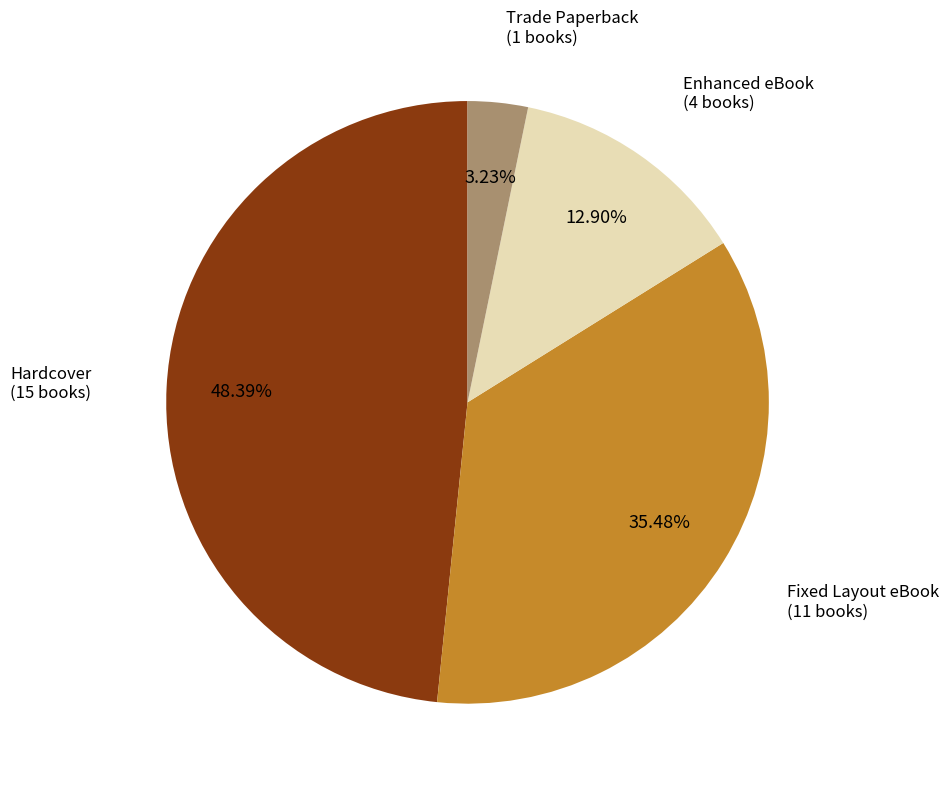

Is there any slice that represents more than half of the pie?

No